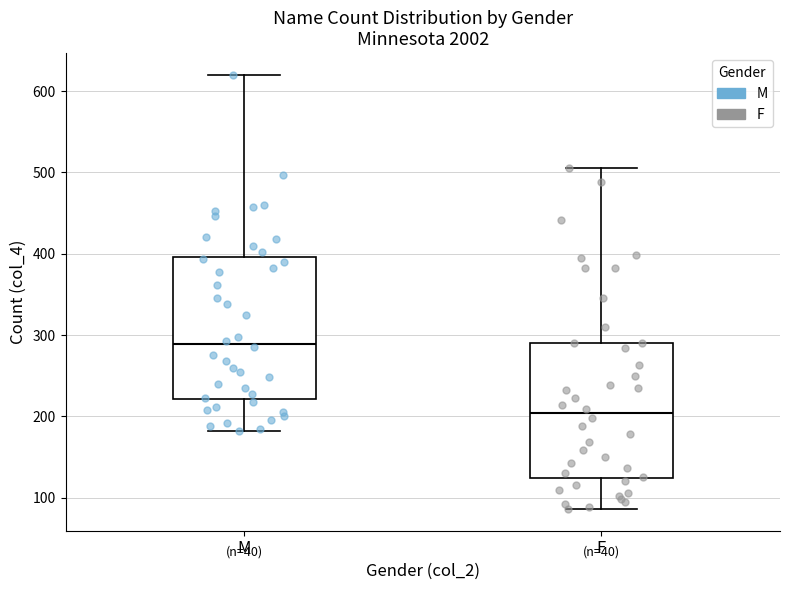

Reading left to right, read every box against the y-axis: the position of its median line, the range the box covers, and the ends of its whiskers. The values are not printed on the chart, so give them approximately, as read against the axis.

M: median 290, box 220 to 400, whiskers 180 to 620
F: median 200, box 120 to 290, whiskers 90 to 510